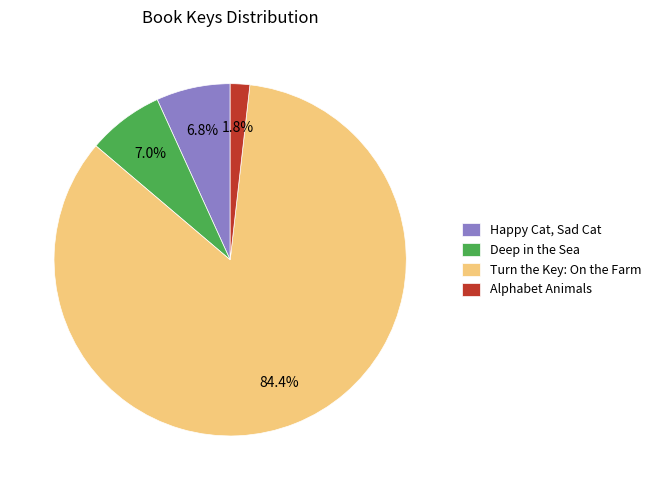

To the nearest percent, what portion does Alphabet Animals represent?

2%